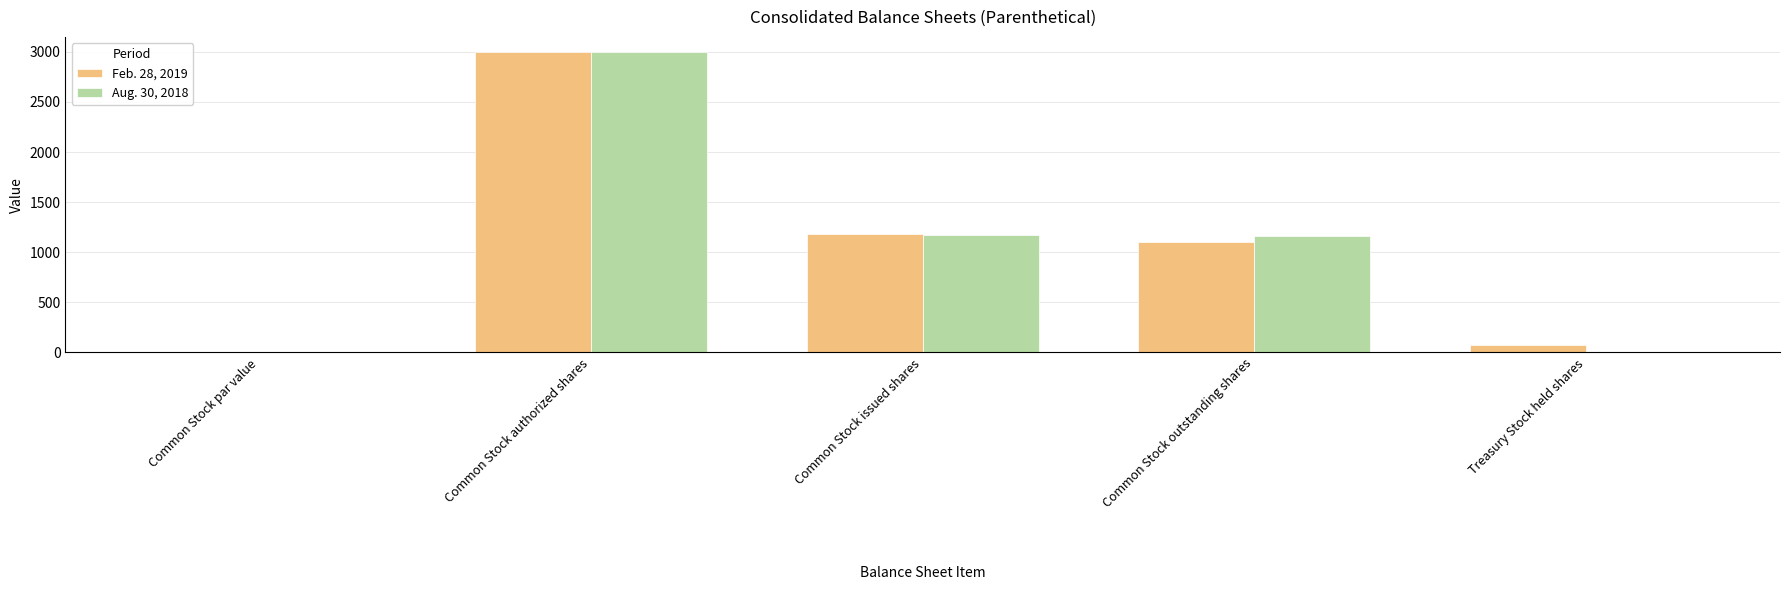

Is it true that Feb. 28, 2019 equals 4153.2 at Common Stock authorized shares?

False